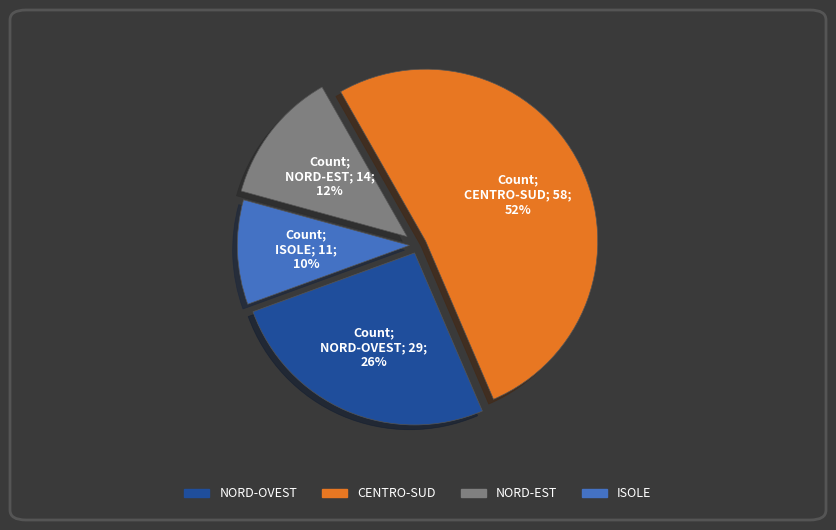

How many segments does this pie chart have?

4